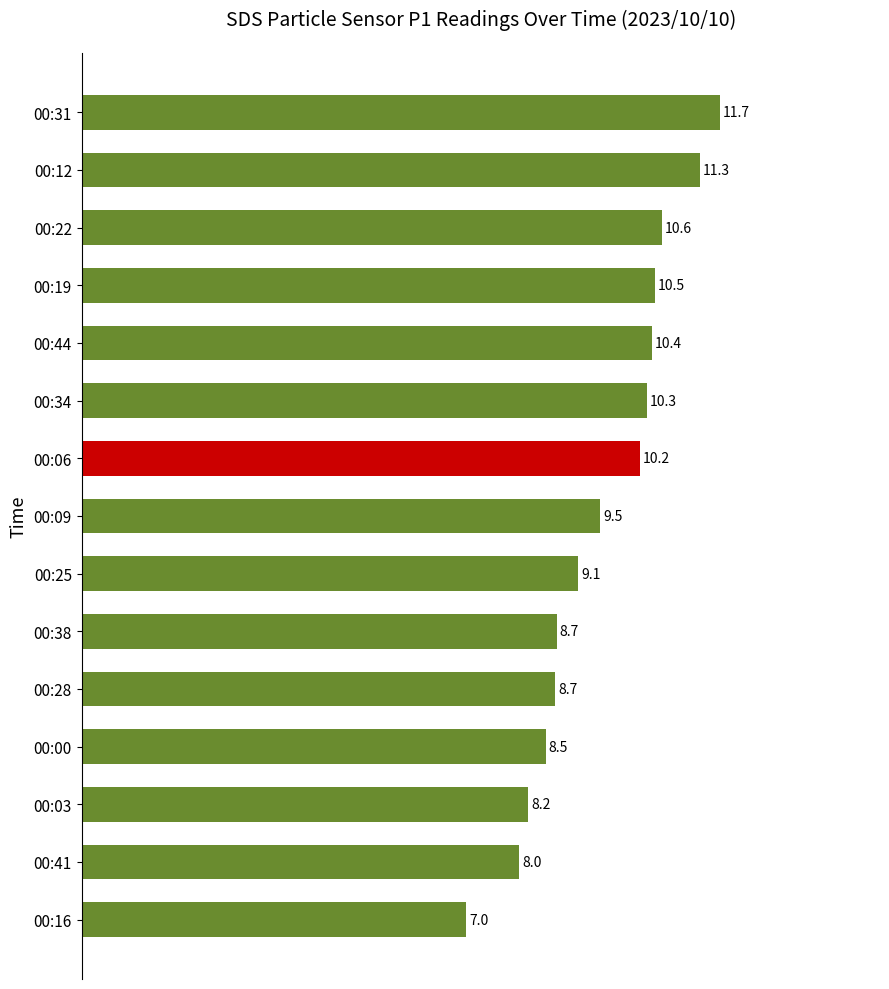

What is the label of the 10th bar from the top?

00:38